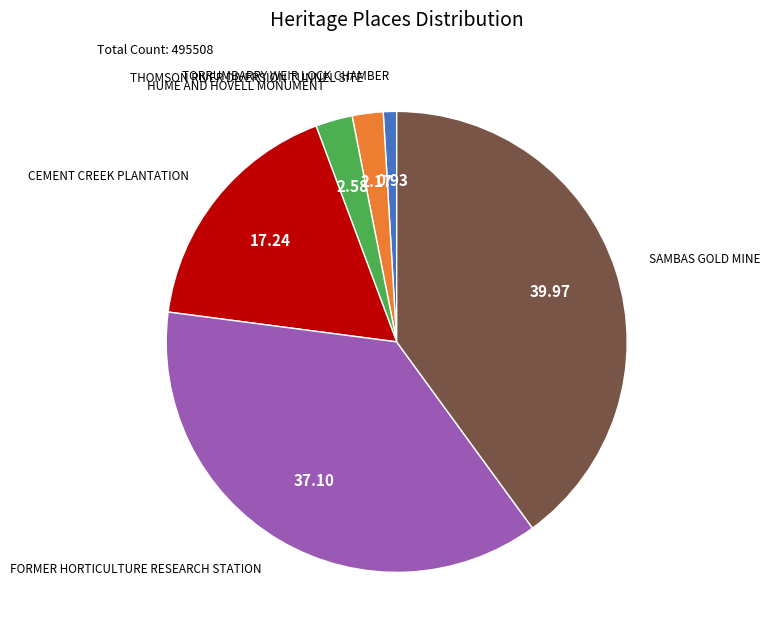

Count the number of slices in the pie.

6